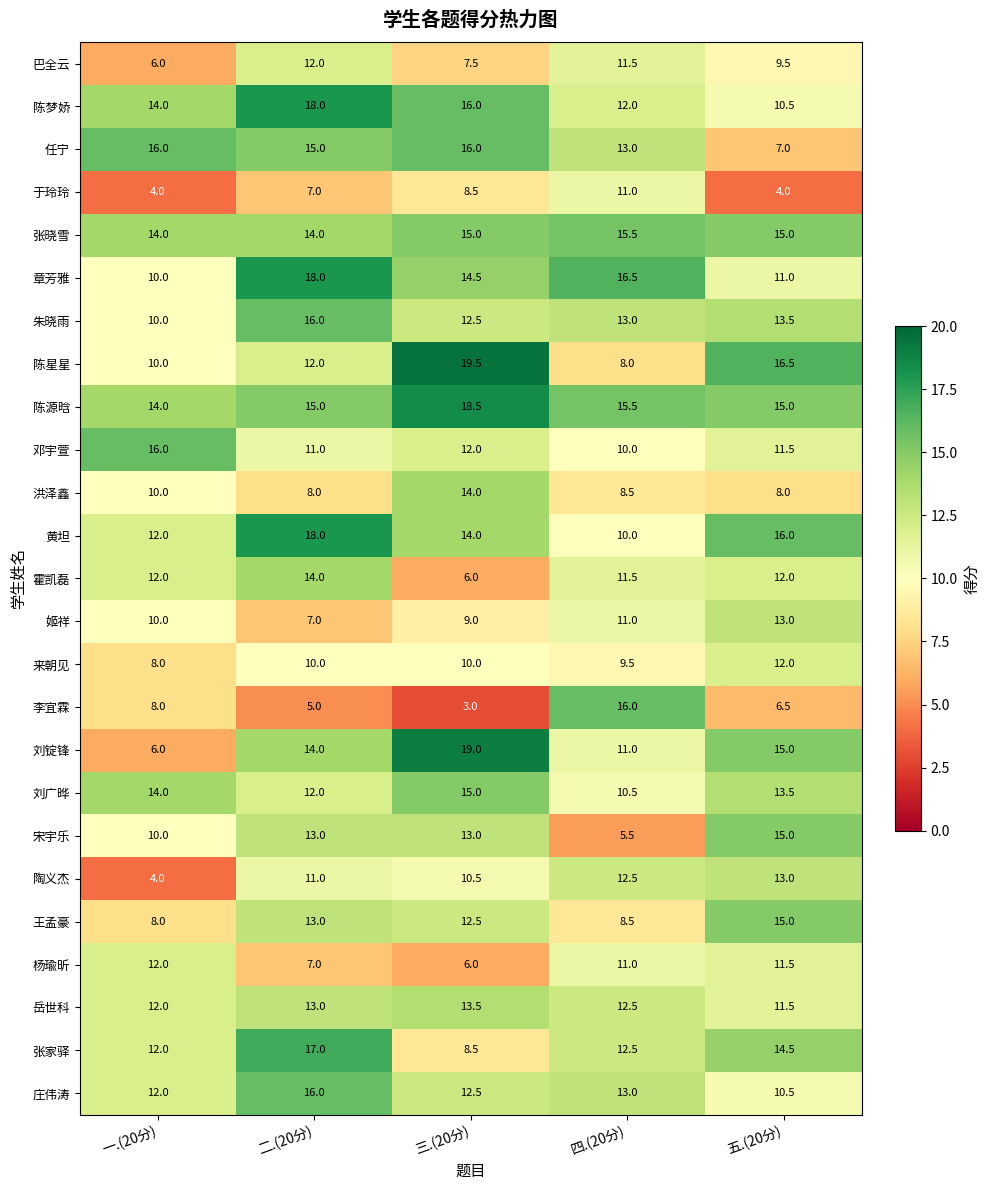

Is it true that 黄坦 equals 12.0 at 一.(20分)?

True